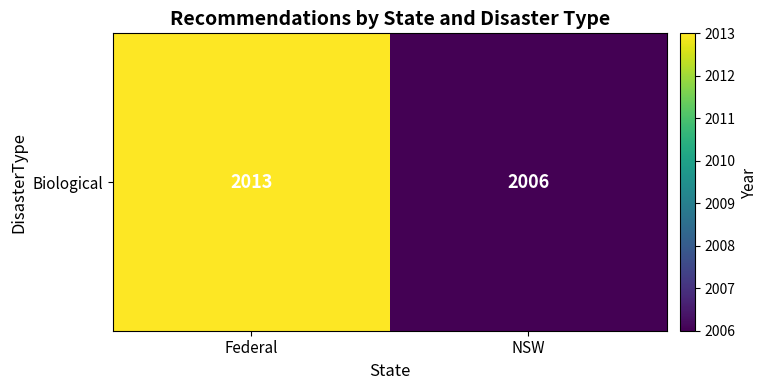

Rank the categories by value from lowest to highest.

NSW, Federal